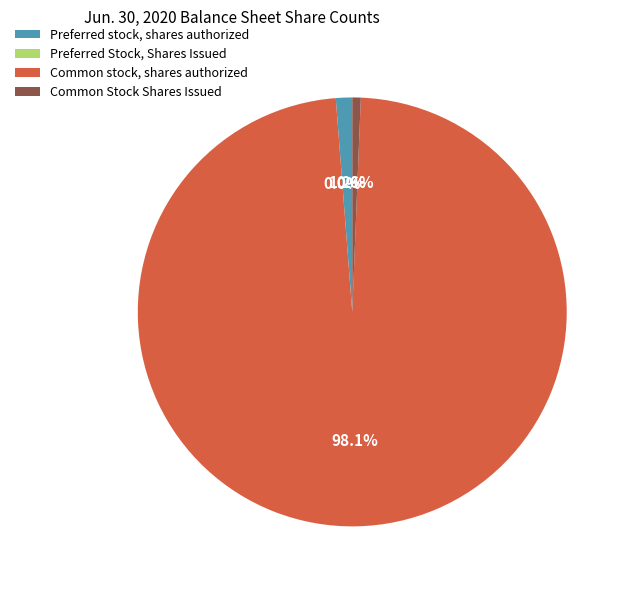

True or false: Preferred Stock, Shares Issued accounts for 1% of the total.

False